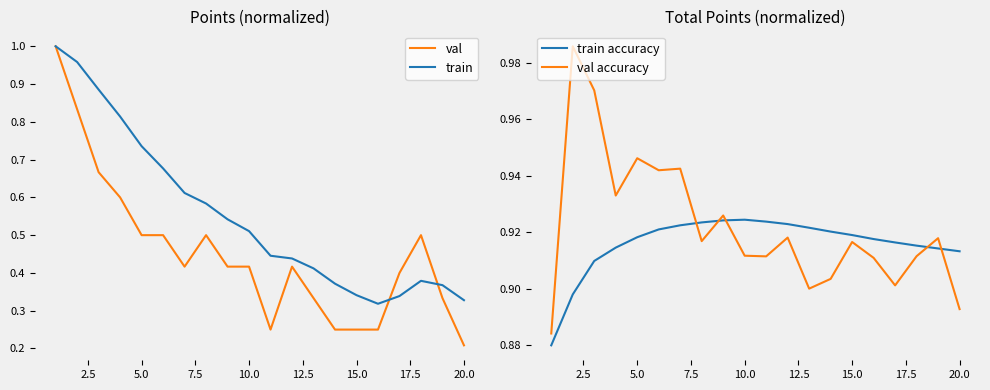

How many interior local valleys does the train series have?

1